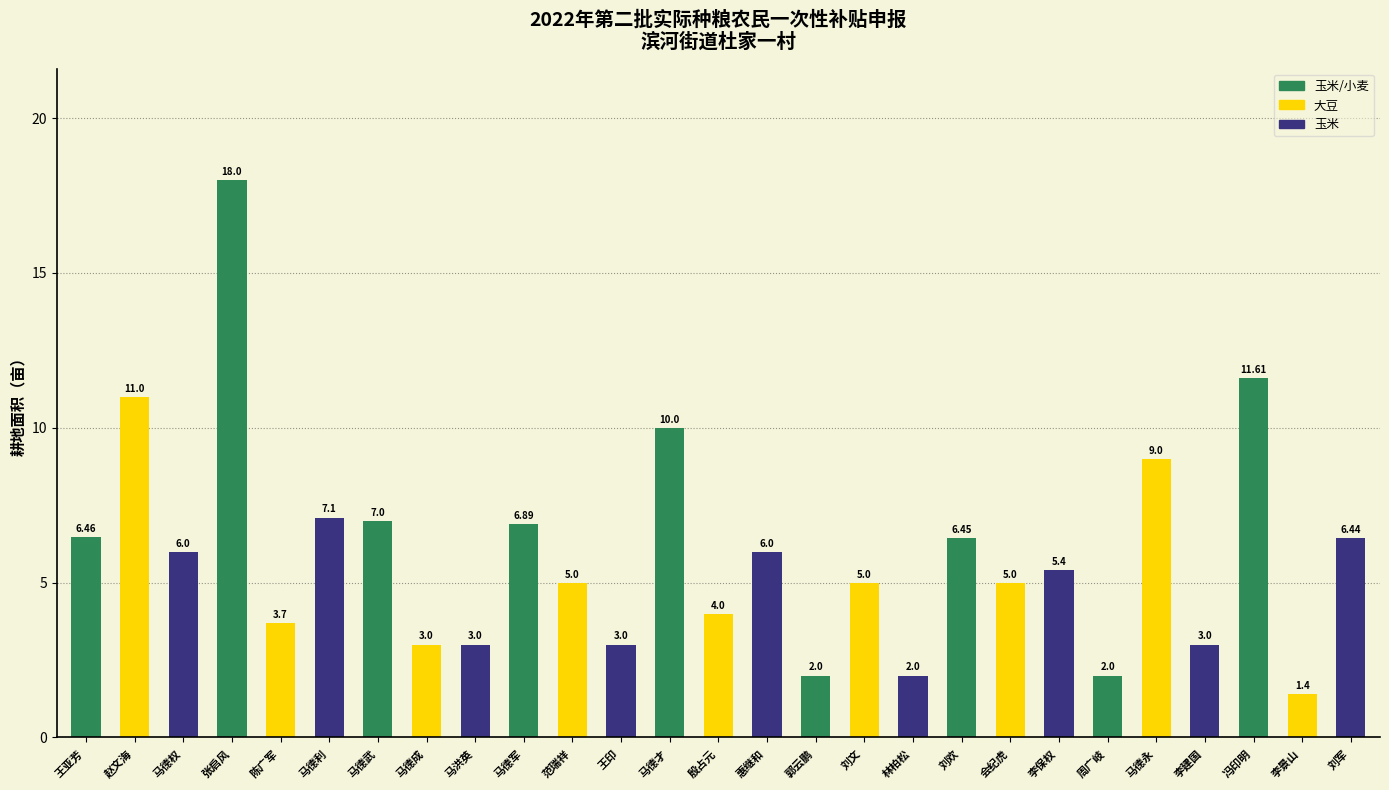

How many categories are shown in the chart?

27